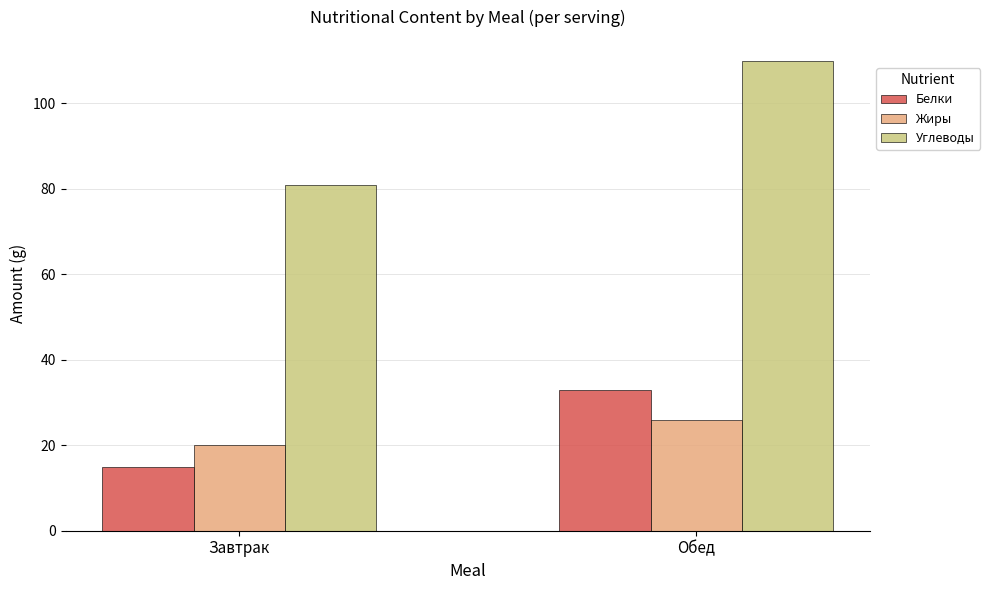

Which category has the lowest value across all series?

Завтрак